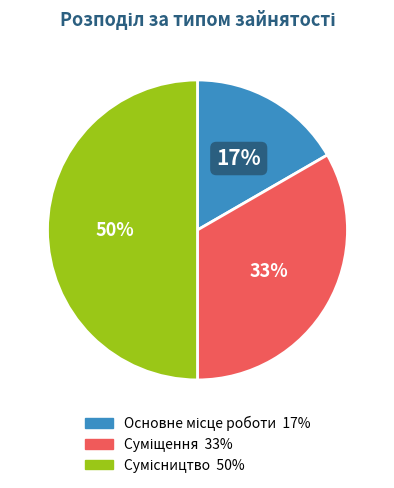

To the nearest percent, what is the average slice percentage?

33%